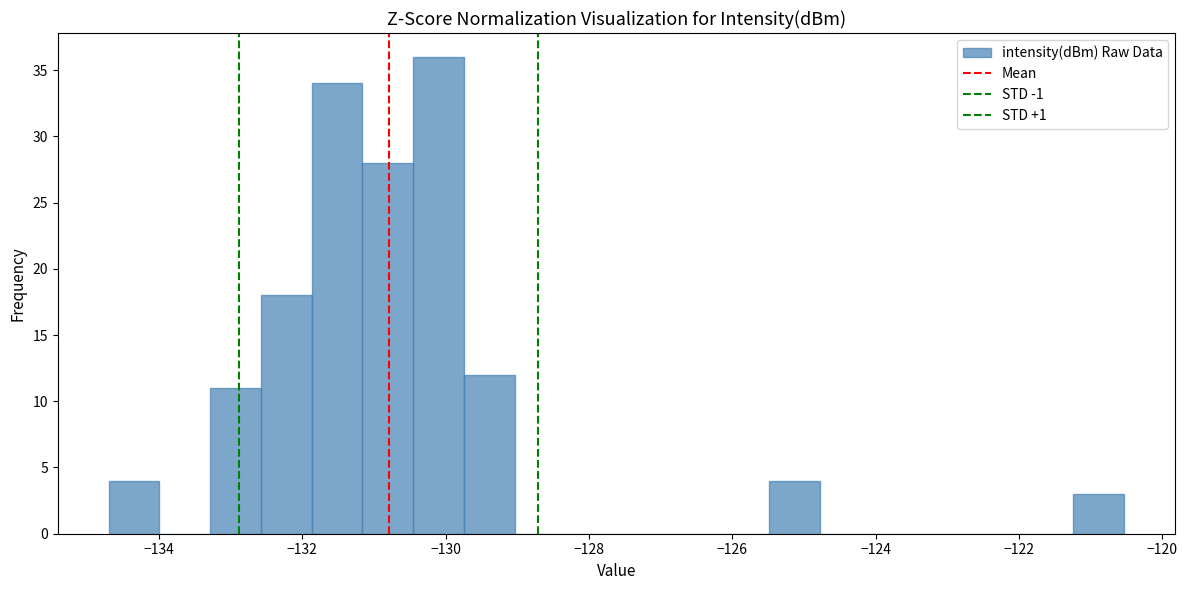

Around what value on the x-axis is the tallest bar? Give the approximate position of its centre, as read against the axis.

-130.0